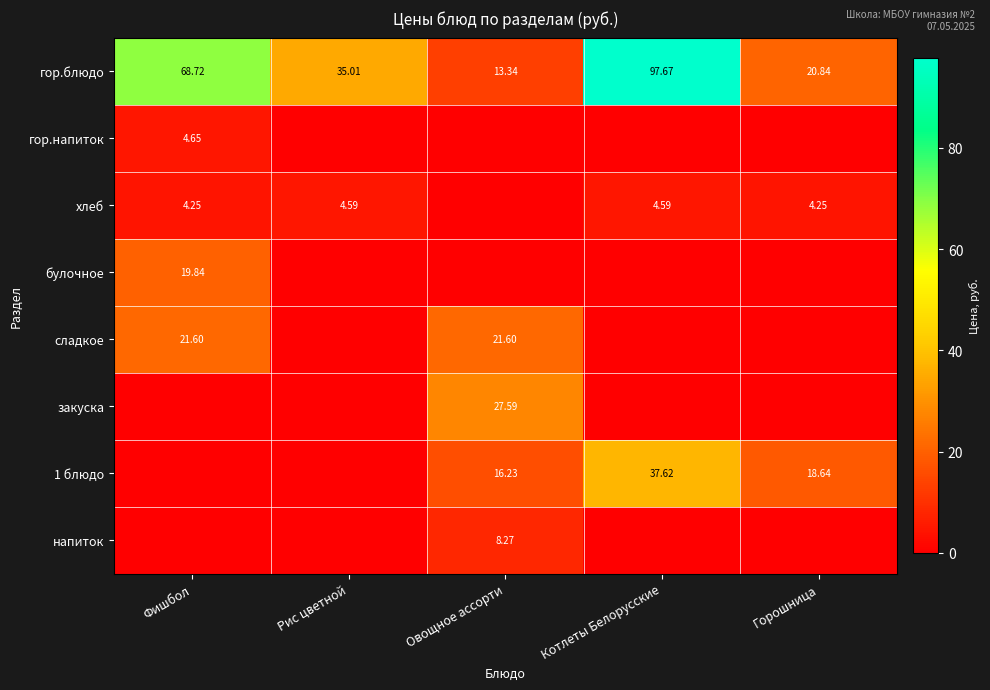

Between Фишбол and Горошница, which is larger?

Фишбол